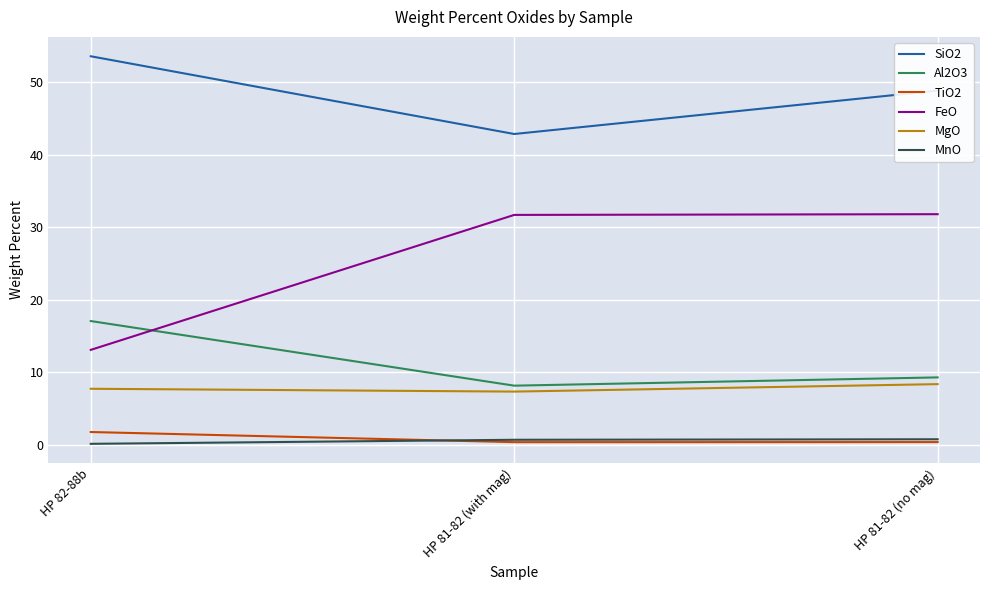

Which category has the lowest value in the FeO series?

HP 82-88b